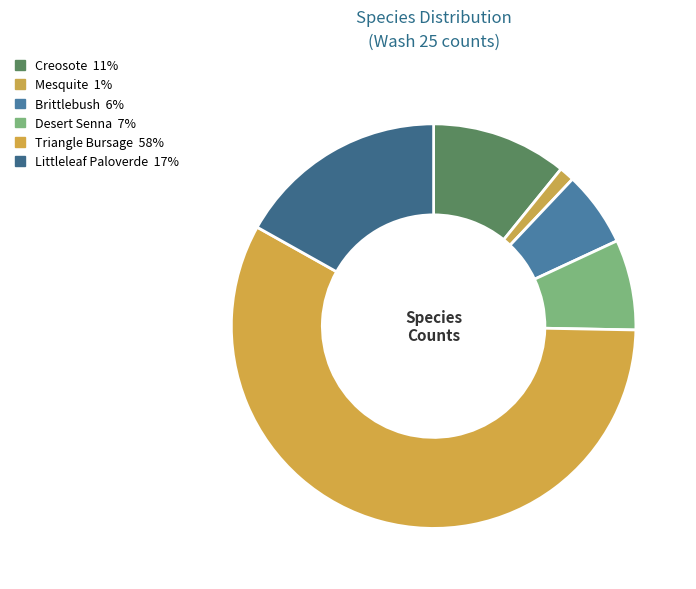

Between Mesquite and Triangle Bursage, which is larger?

Triangle Bursage